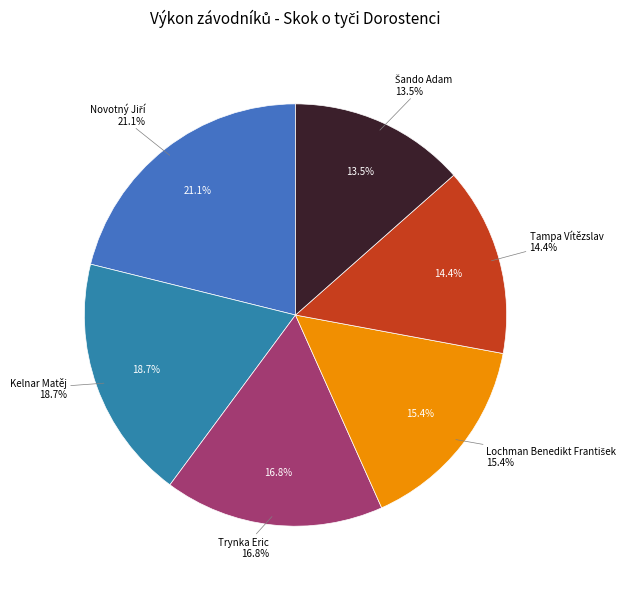

Rank the categories by value from highest to lowest.

Novotný Jiří, Kelnar Matěj, Trynka Eric, Lochman Benedikt František, Tampa Vítězslav, Šando Adam